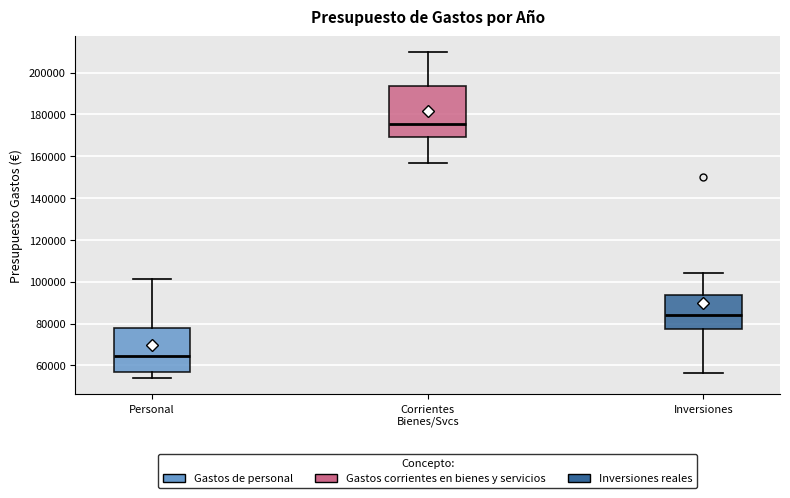

Which box is the tallest, from its lower edge to its upper edge?

Corrientes Bienes/Svcs